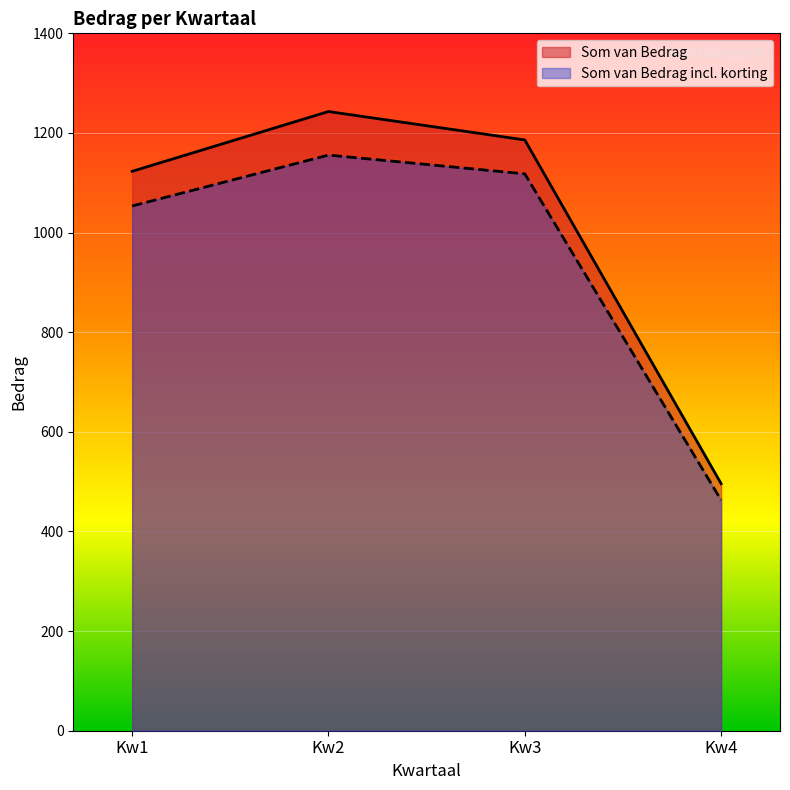

Reading left to right, list all the values displayed in this chart.

Som van Bedrag: 1123.0	1243.0	1186.0	496.0
Som van Bedrag incl. korting: 1053.4	1155.6	1117.9	463.0